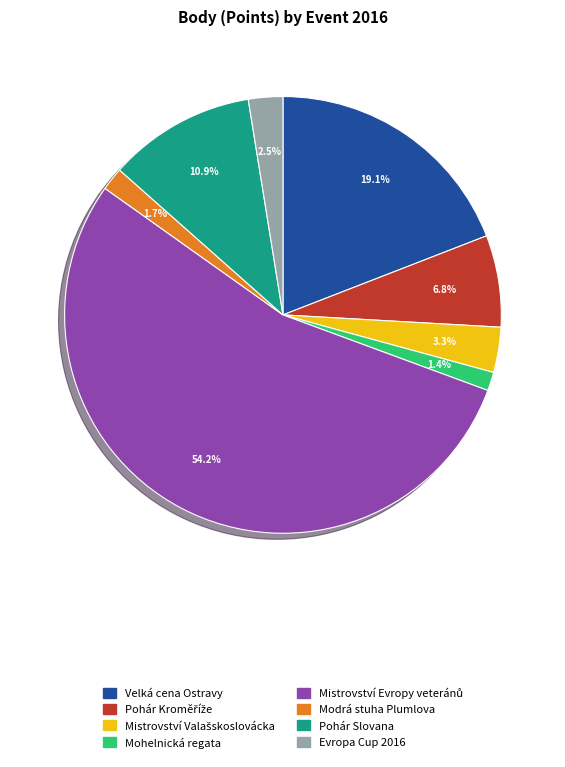

Combined, do Modrá stuha Plumlova and Velká cena Ostravy account for over 50%?

No